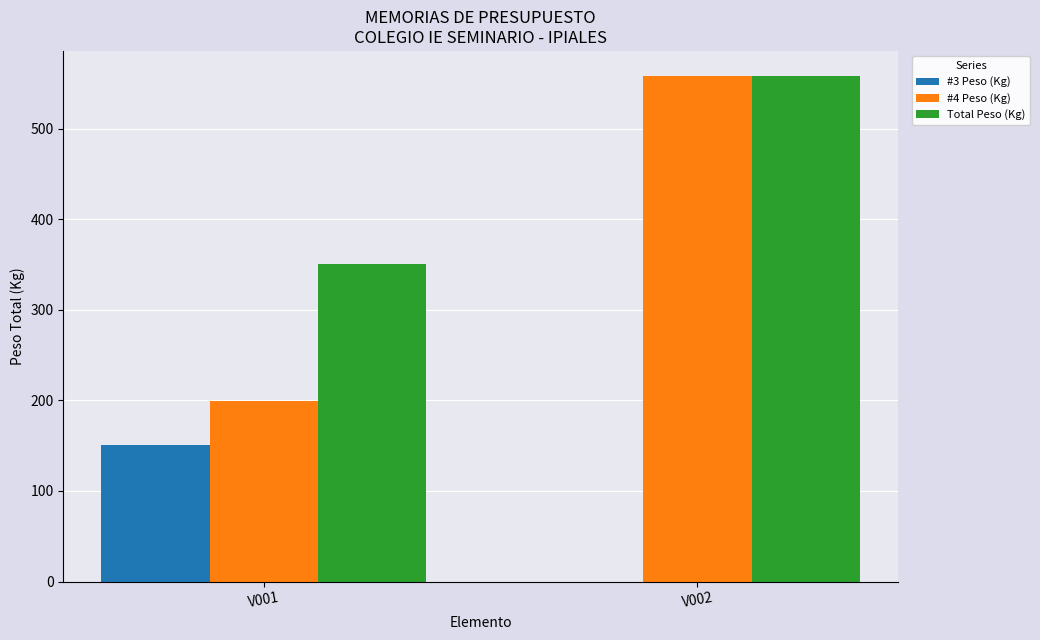

What are all the series names shown in the legend?

#3 Peso (Kg), #4 Peso (Kg), Total Peso (Kg)